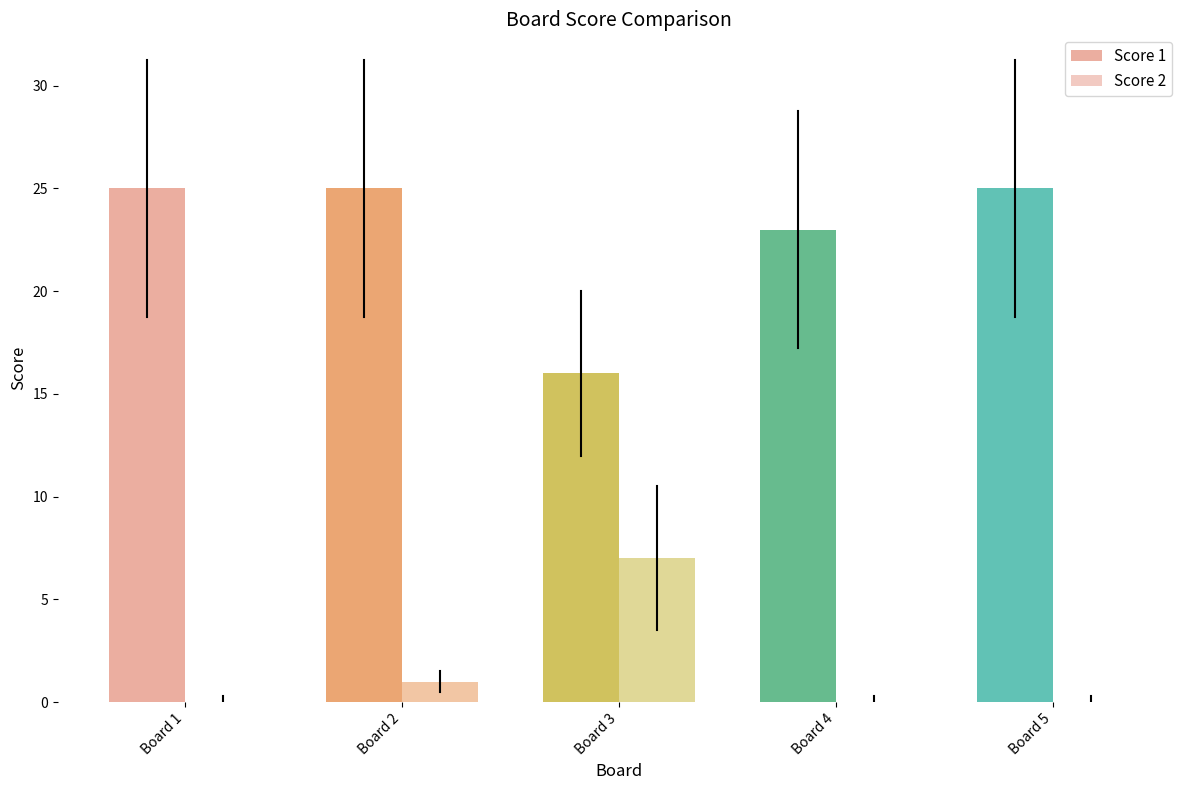

Are the bars grouped side by side (vs. stacked)?

Yes